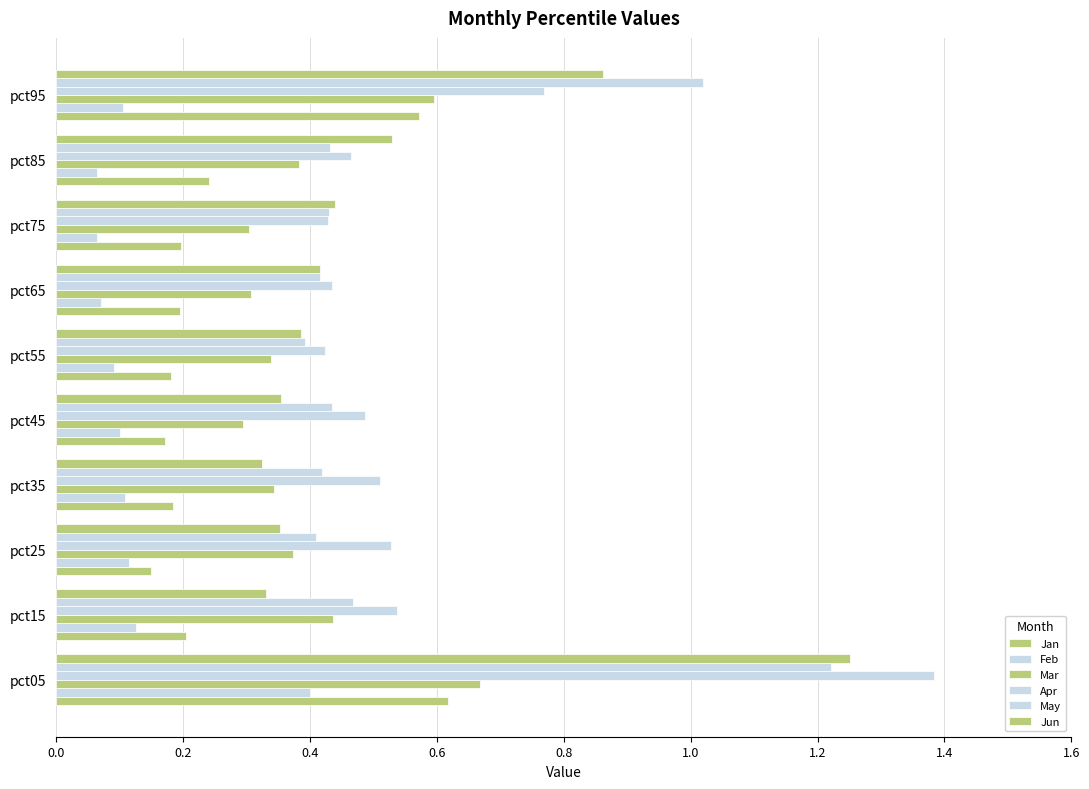

Reading left to right, list all the values displayed in this chart.

Jan: 0.6	0.2	0.1	0.2	0.2	0.2	0.2	0.2	0.2	0.6
Feb: 0.4	0.1	0.1	0.1	0.1	0.1	0.1	0.1	0.1	0.1
Mar: 0.7	0.4	0.4	0.3	0.3	0.3	0.3	0.3	0.4	0.6
Apr: 1.4	0.5	0.5	0.5	0.5	0.4	0.4	0.4	0.5	0.8
May: 1.2	0.5	0.4	0.4	0.4	0.4	0.4	0.4	0.4	1.0
Jun: 1.3	0.3	0.4	0.3	0.4	0.4	0.4	0.4	0.5	0.9